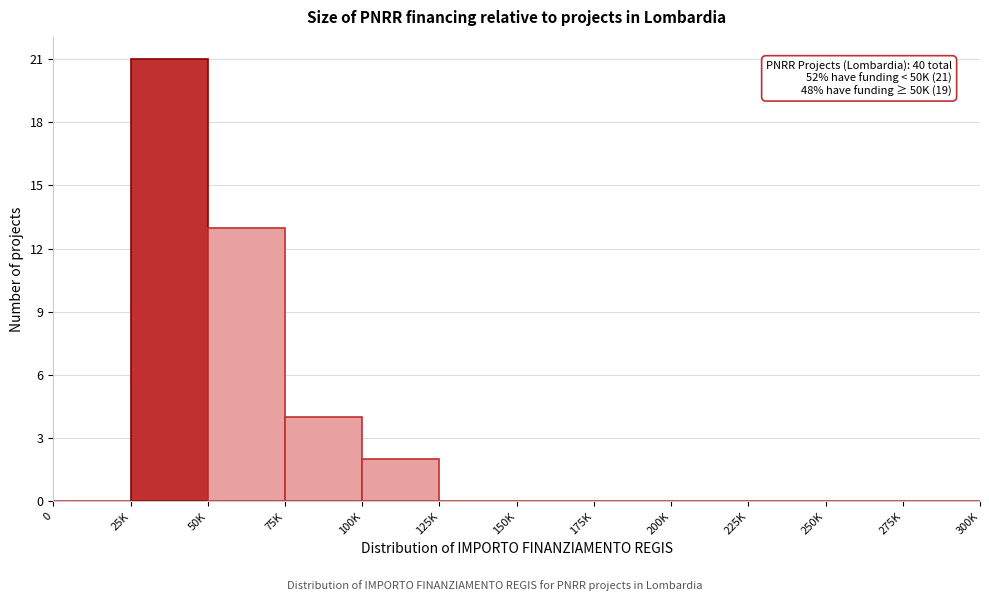

Reading left to right, list all the values displayed in this chart.

0=0	25K=21	50K=13	75K=4	100K=2	125K=0	150K=0	175K=0	200K=0	225K=0	250K=0	275K=0